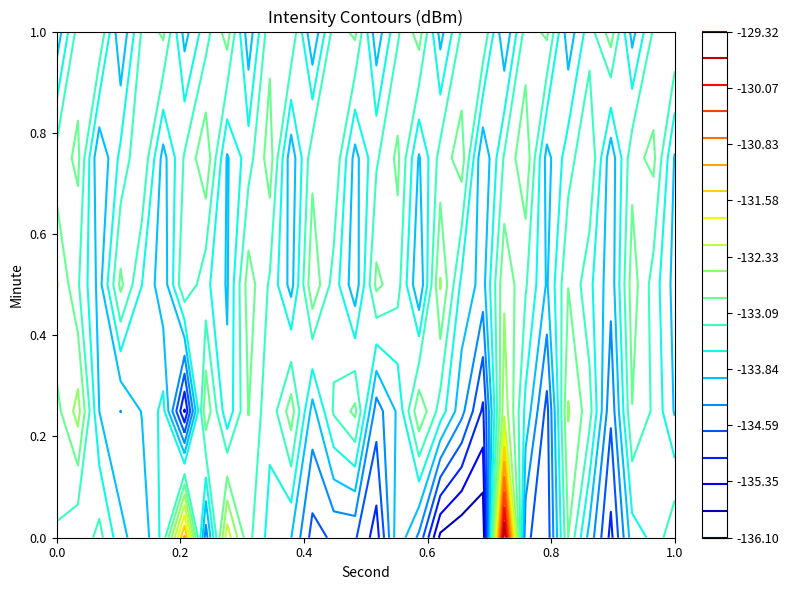

Is it true that 4 equals -46.5 at 28?

False